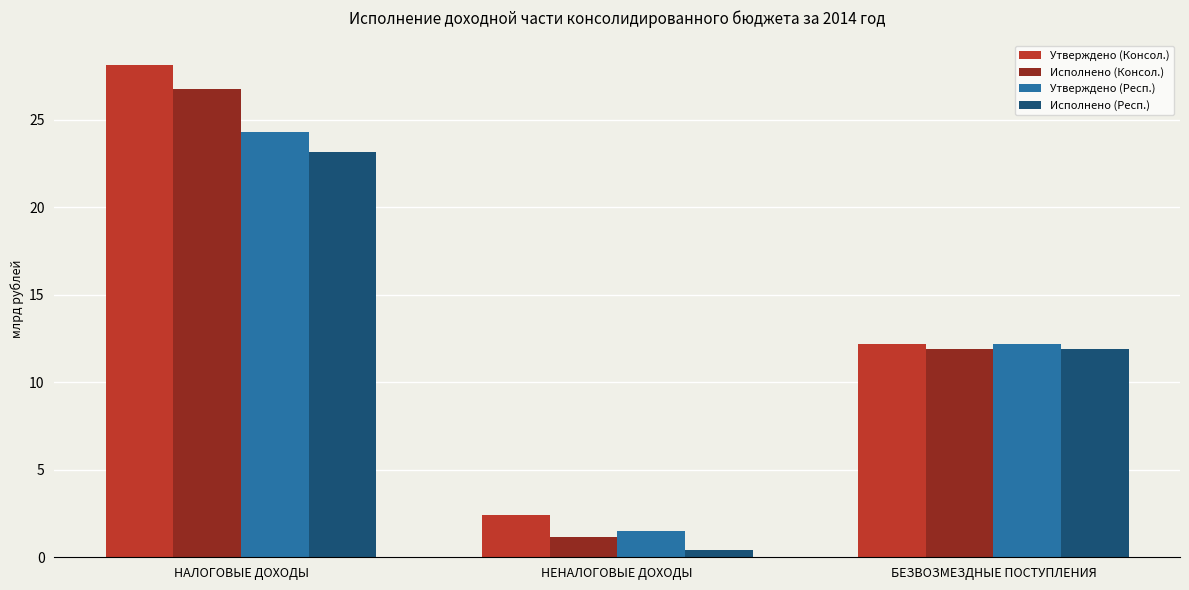

Count the number of categories in the chart.

3